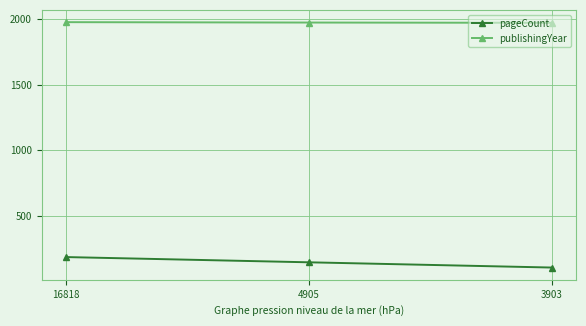

At which label does publishingYear first exceed 1974?

16818